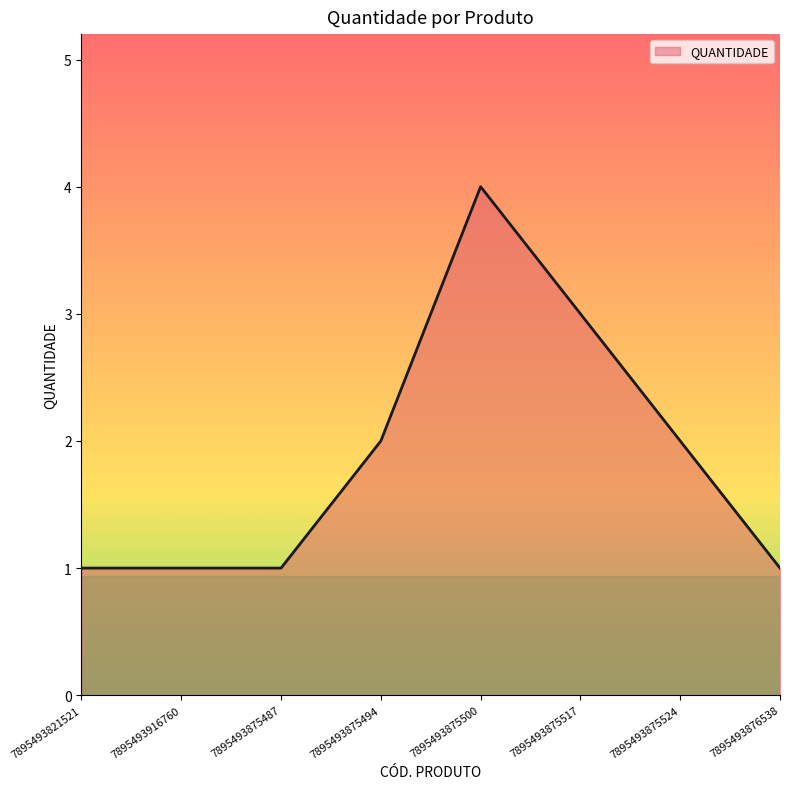

Read the value at 7895493875500.

4